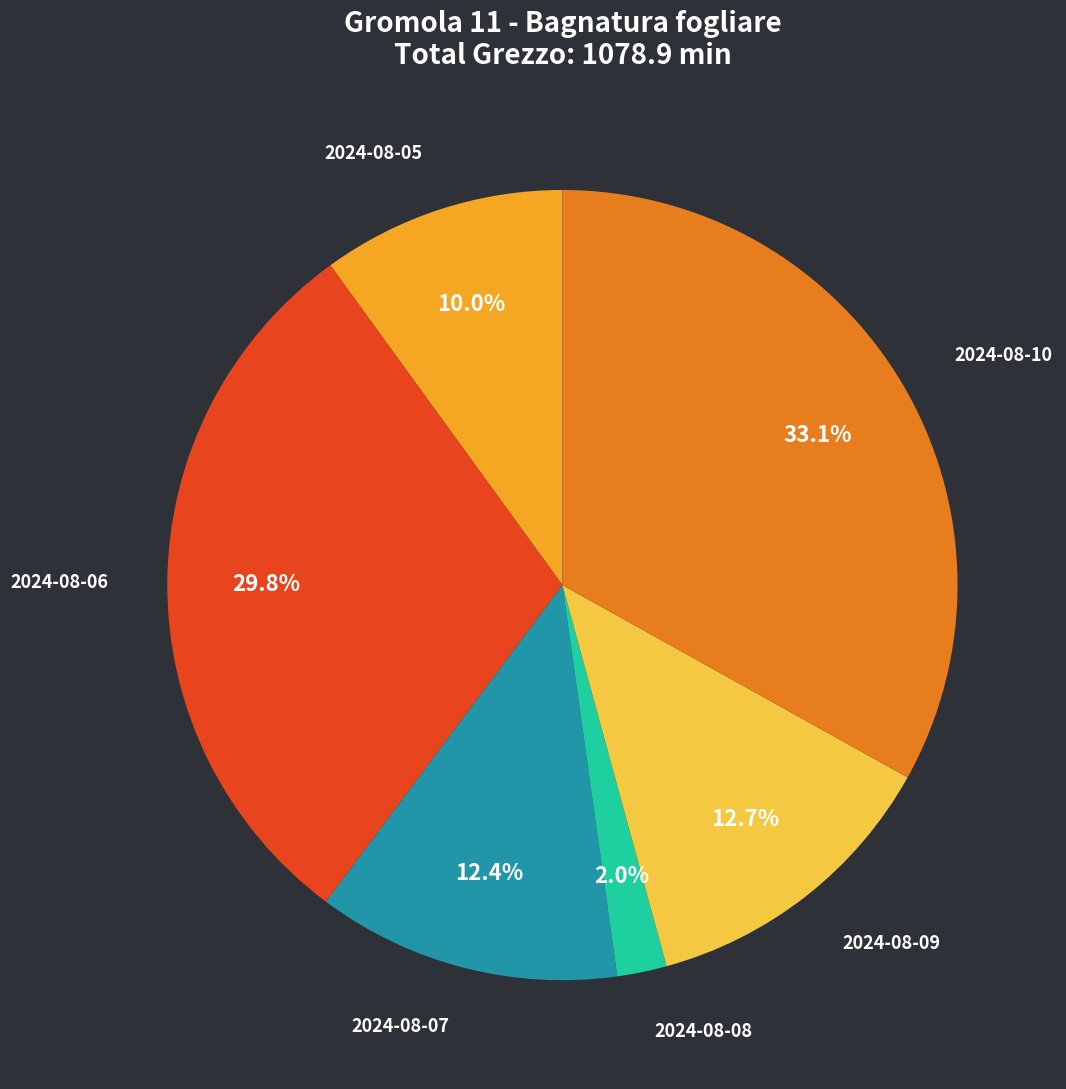

Is there a majority slice in this chart?

No